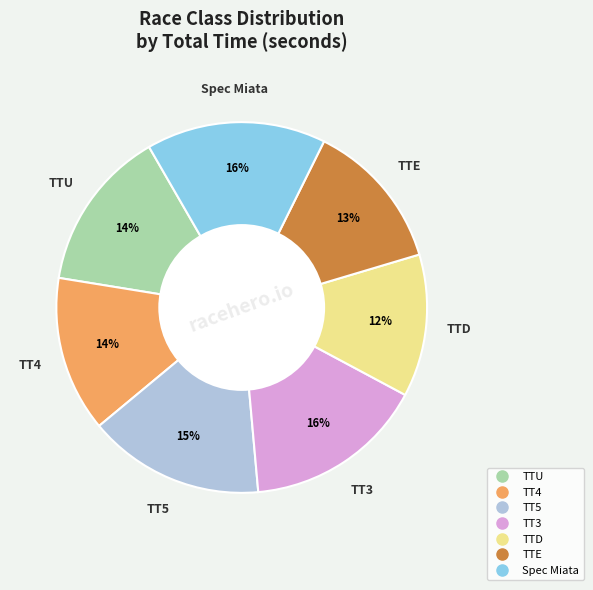

To the nearest percent, what percentage of the pie is TTD?

12%